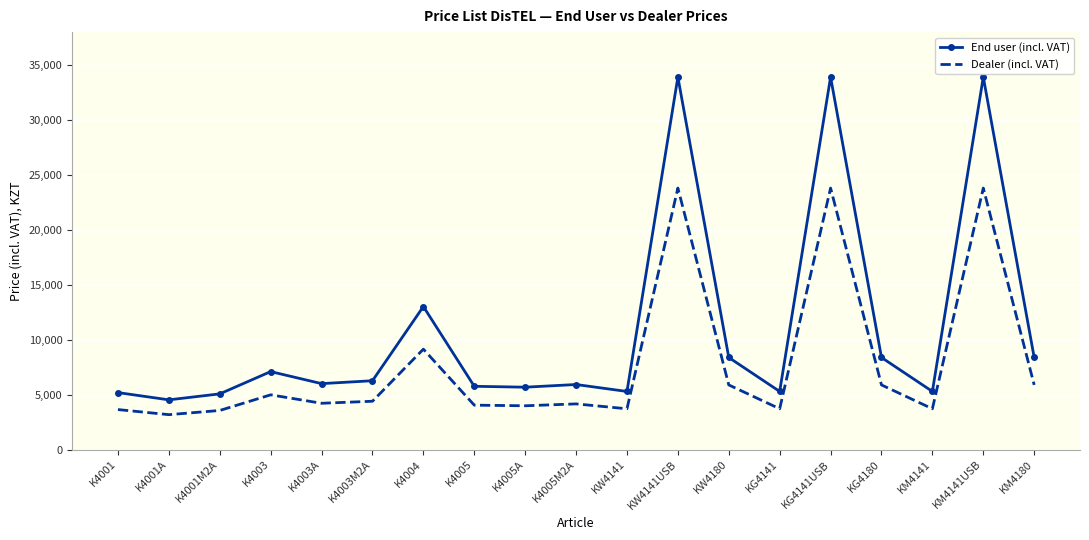

True or false: Dealer (incl. VAT) and End user (incl. VAT) intersect in this chart.

False